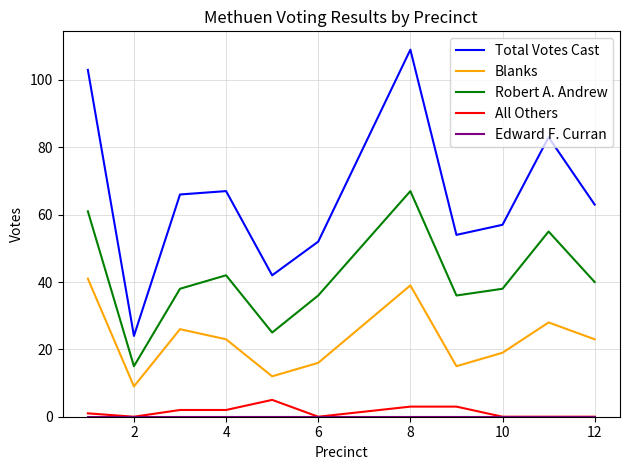

What is the difference between the second highest and second lowest values in the Blanks series?

27